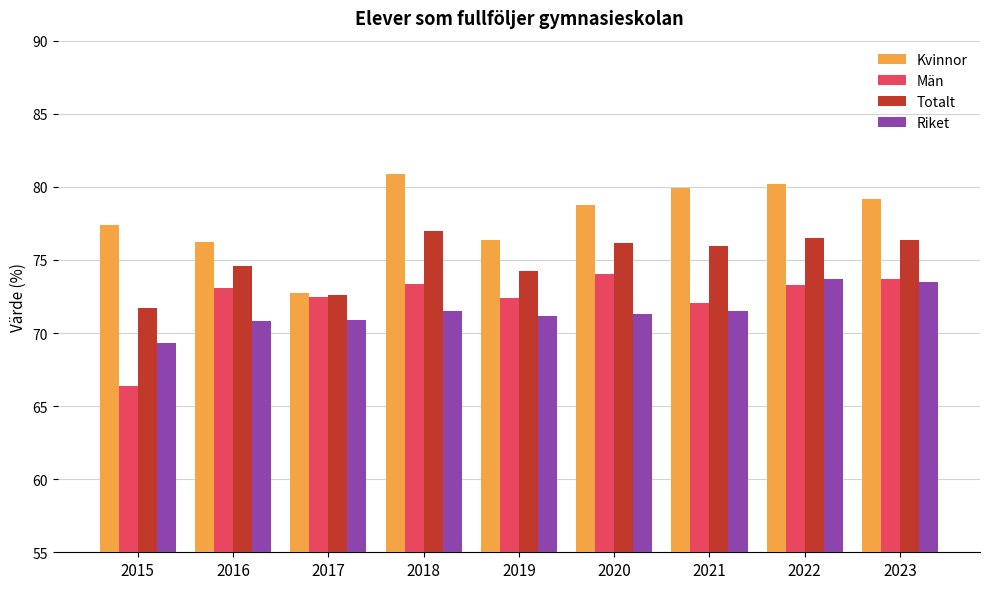

What is the total value across all series at 2015?

284.7